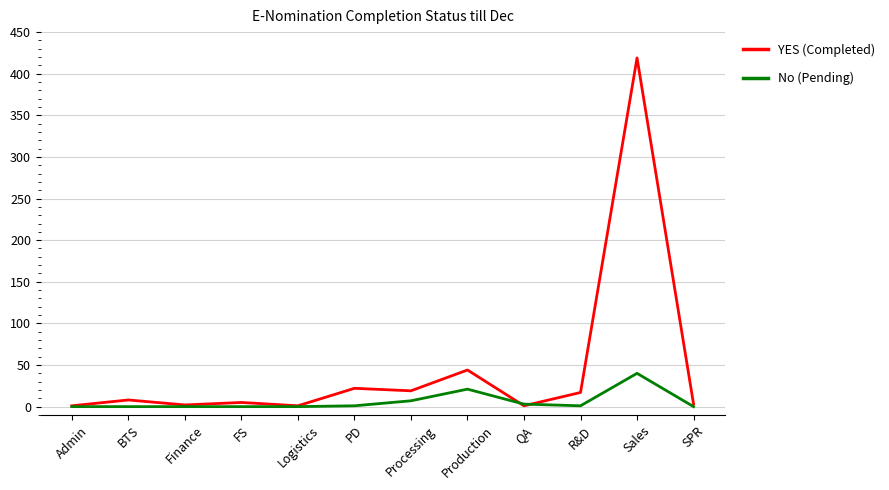

At which label is YES (Completed) closest to 210?

Production